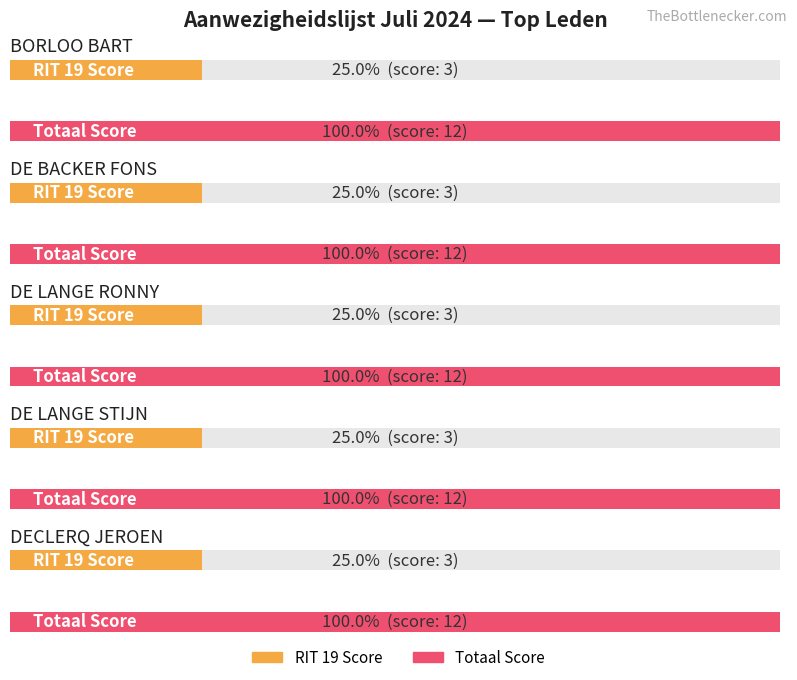

Is it true that Average utilization equals 1 at GANSEMAN ERIC?

False